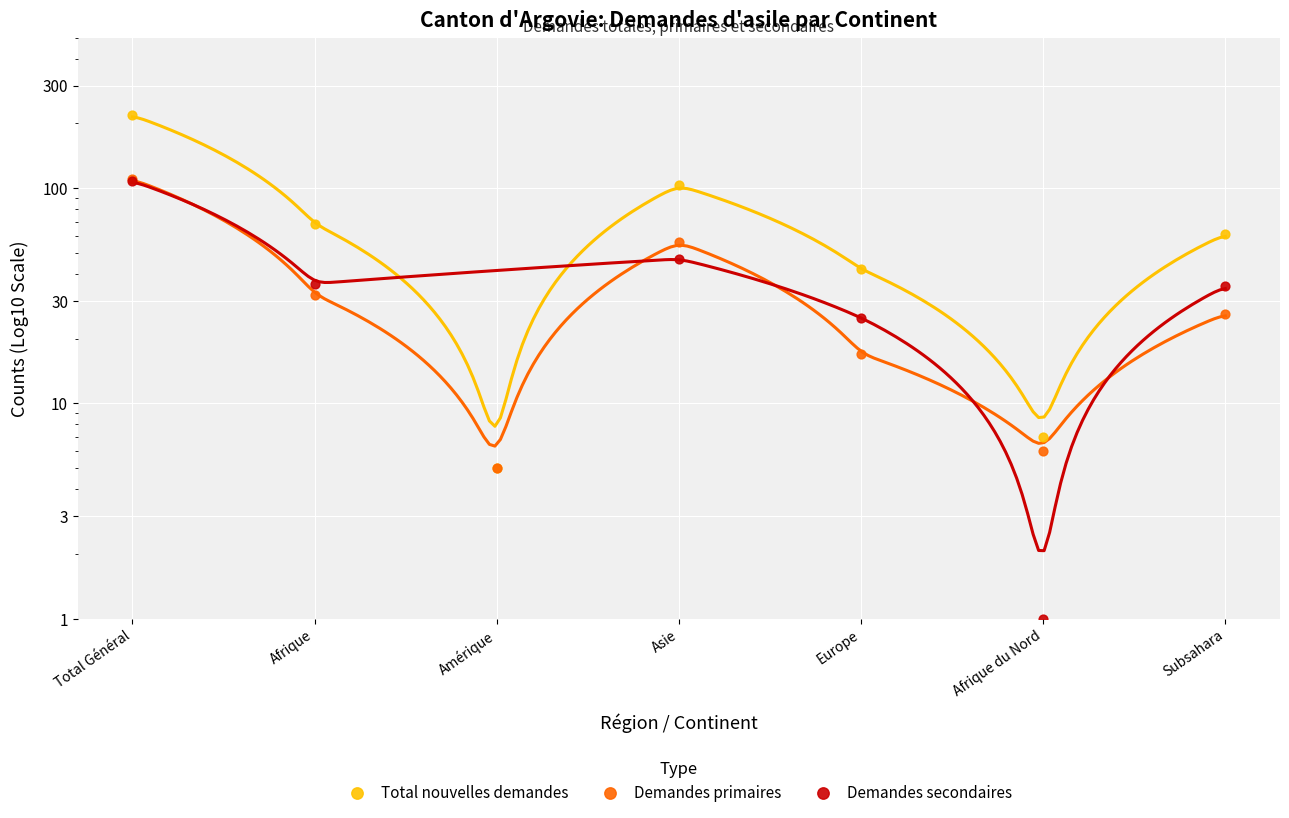

What are all the series names shown in the legend?

Total nouvelles demandes, Demandes primaires, Demandes secondaires